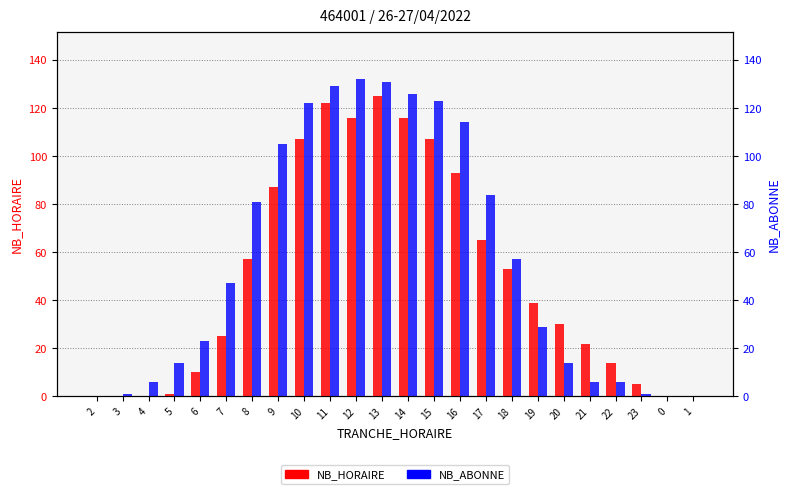

List the labels in order of NB_HORAIRE value, smallest first.

2, 3, 4, 0, 1, 5, 23, 6, 22, 21, 7, 20, 19, 18, 8, 17, 9, 16, 10, 15, 12, 14, 11, 13